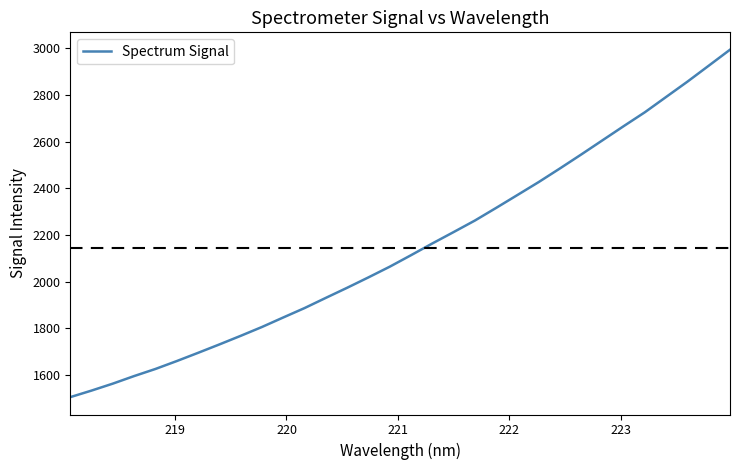

What is the minimum value shown in the chart?

1504.5